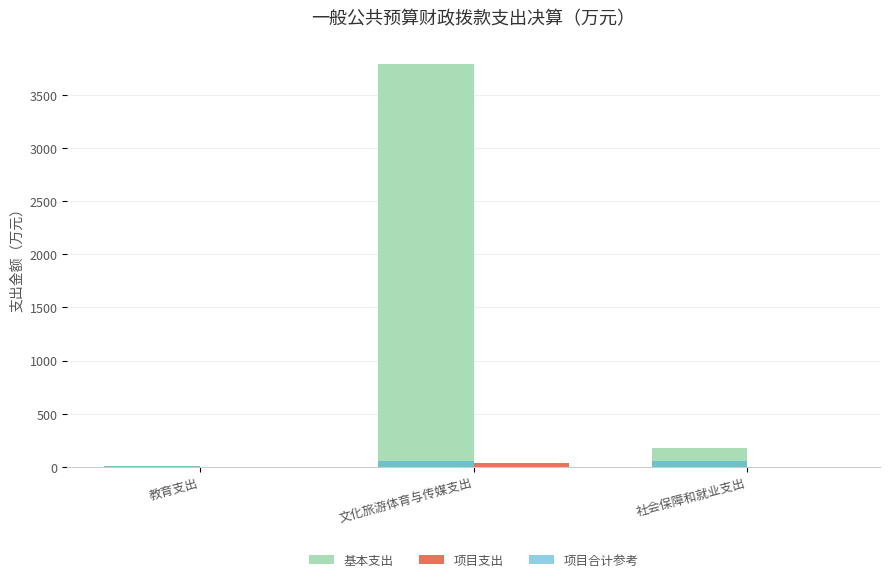

What value does the 项目合计参考 series have at 文化旅游体育与传媒支出?

50.0